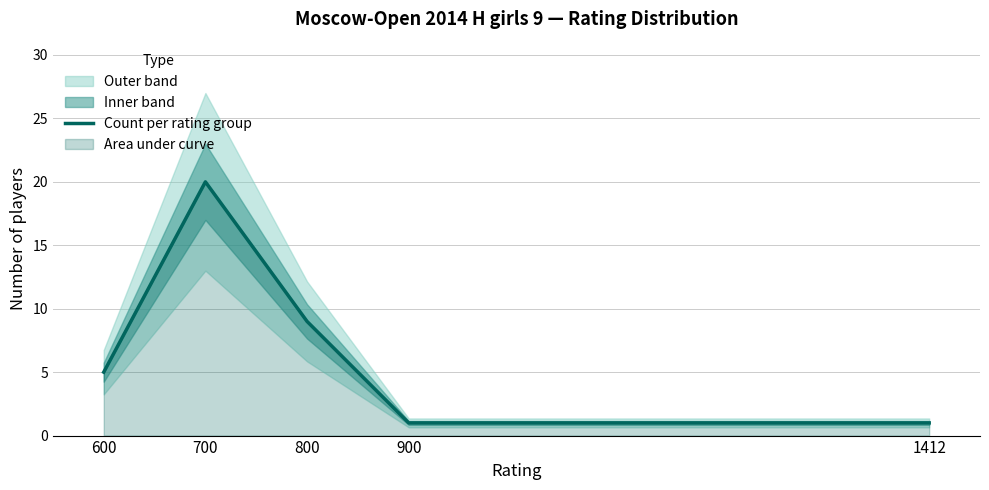

Rank the categories by value from highest to lowest.

700, 800, 600, 900, 1412